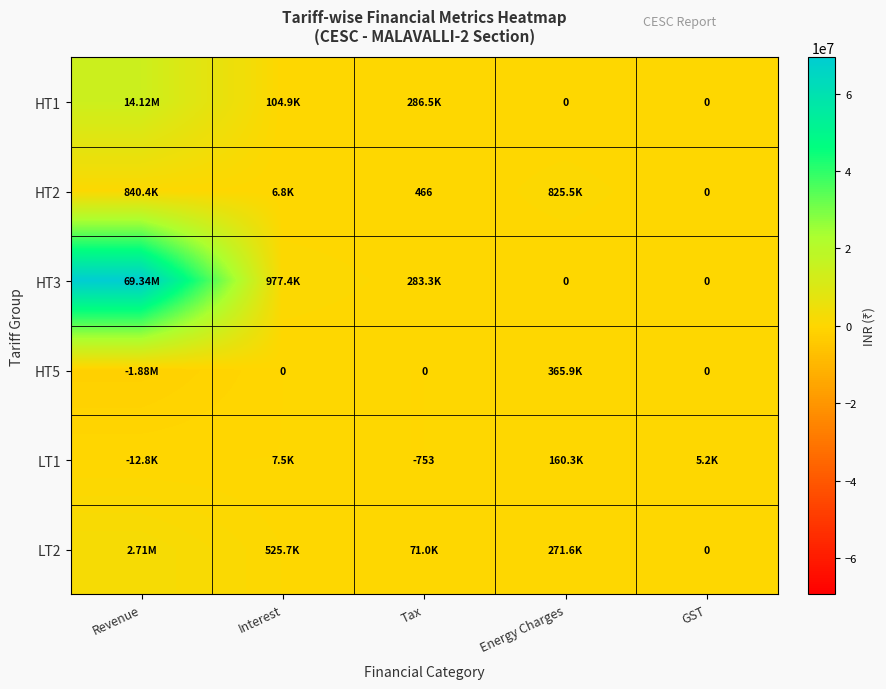

What is the approximate value of HT2 at Tax?

466.5